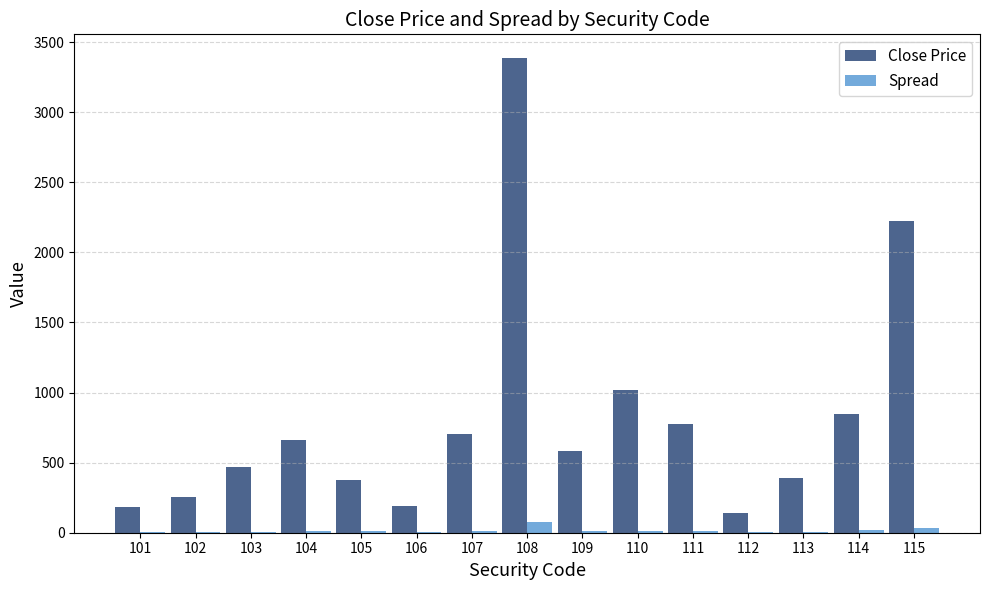

What is the approximate value of Spread at 105, to the nearest 5?

10